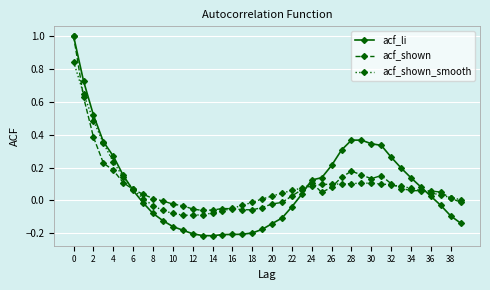

What are all the series names shown in the legend?

acf_li, acf_shown, acf_shown_smooth